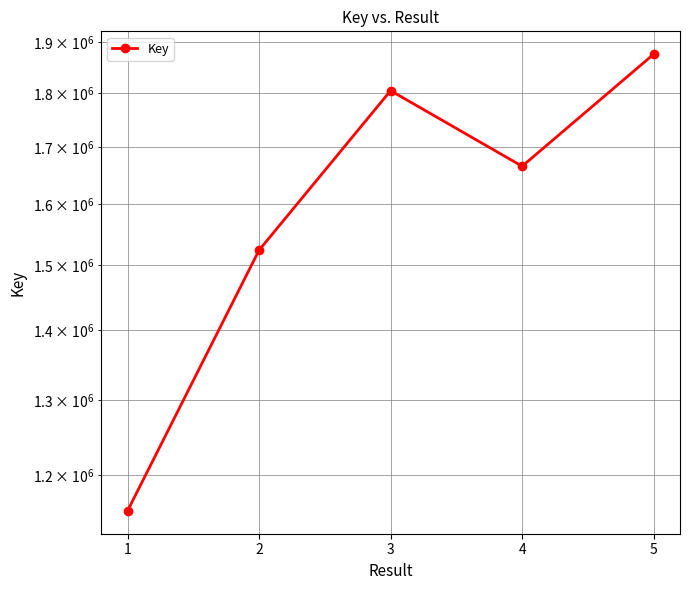

What is the difference between the values at 2 and 4?

141988